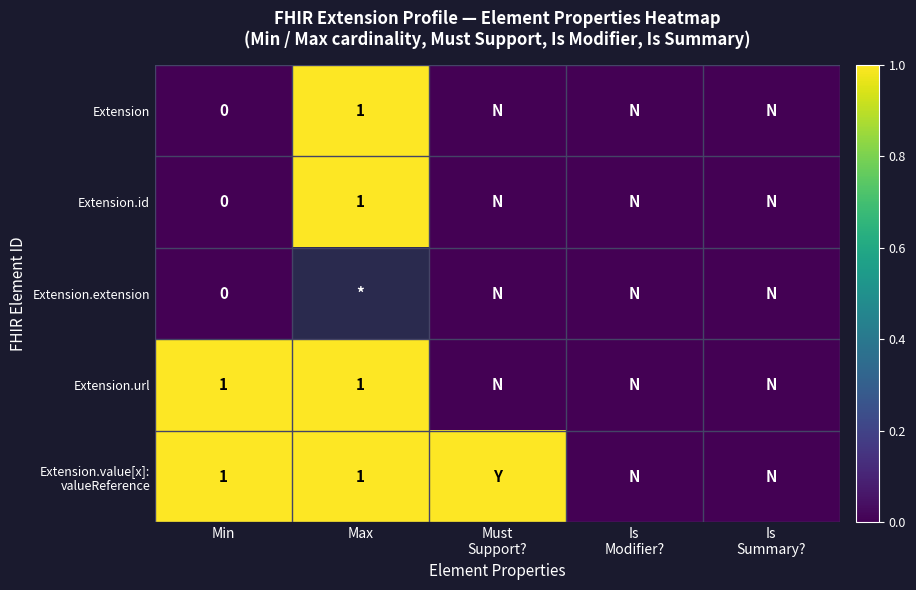

The Extension.url series shows 1 at Min. True or false?

True